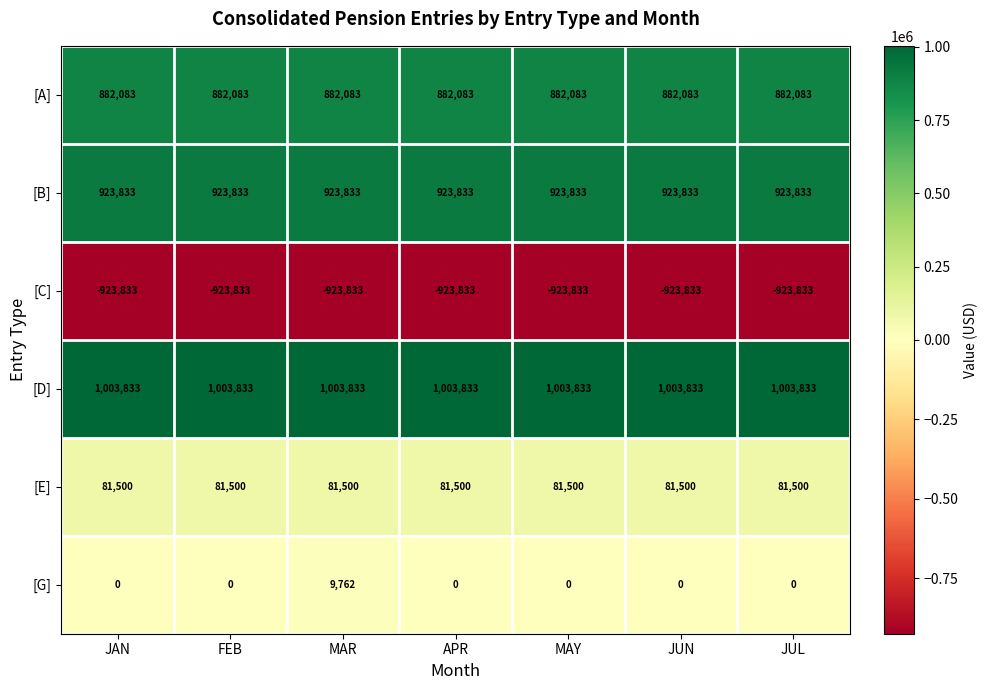

At which label is [C] closest to -923833?

JAN